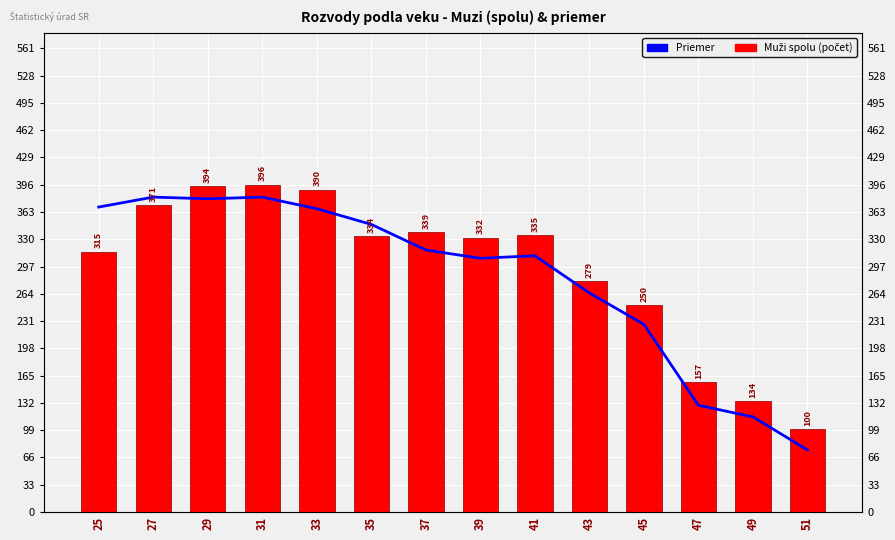

At which label does Muži spolu (počet) reach its minimum?

51